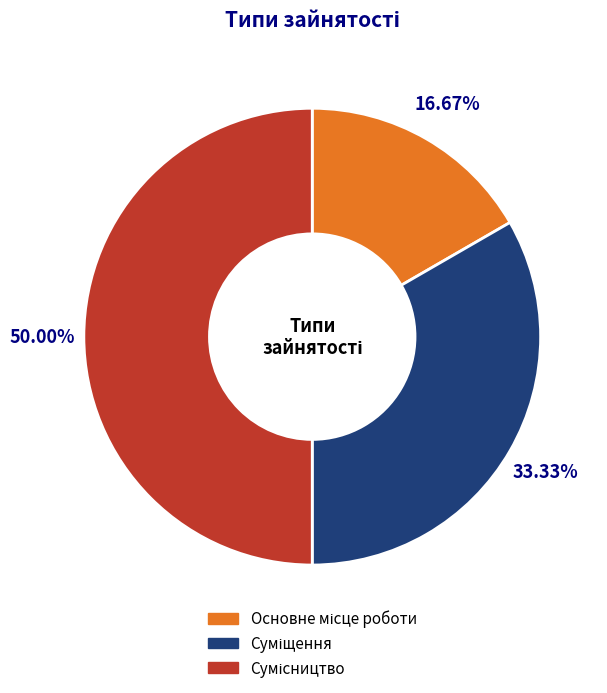

How many slices are in this pie chart?

3